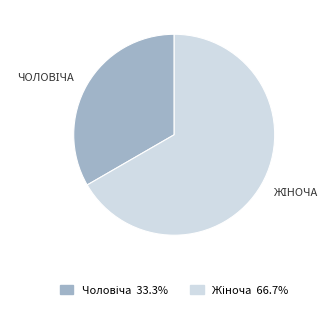

Is there any slice that represents more than half of the pie?

Yes